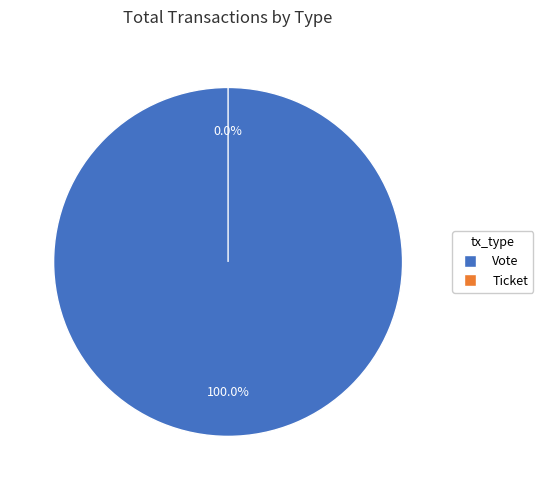

Is it true that Ticket is 0% of the pie?

True